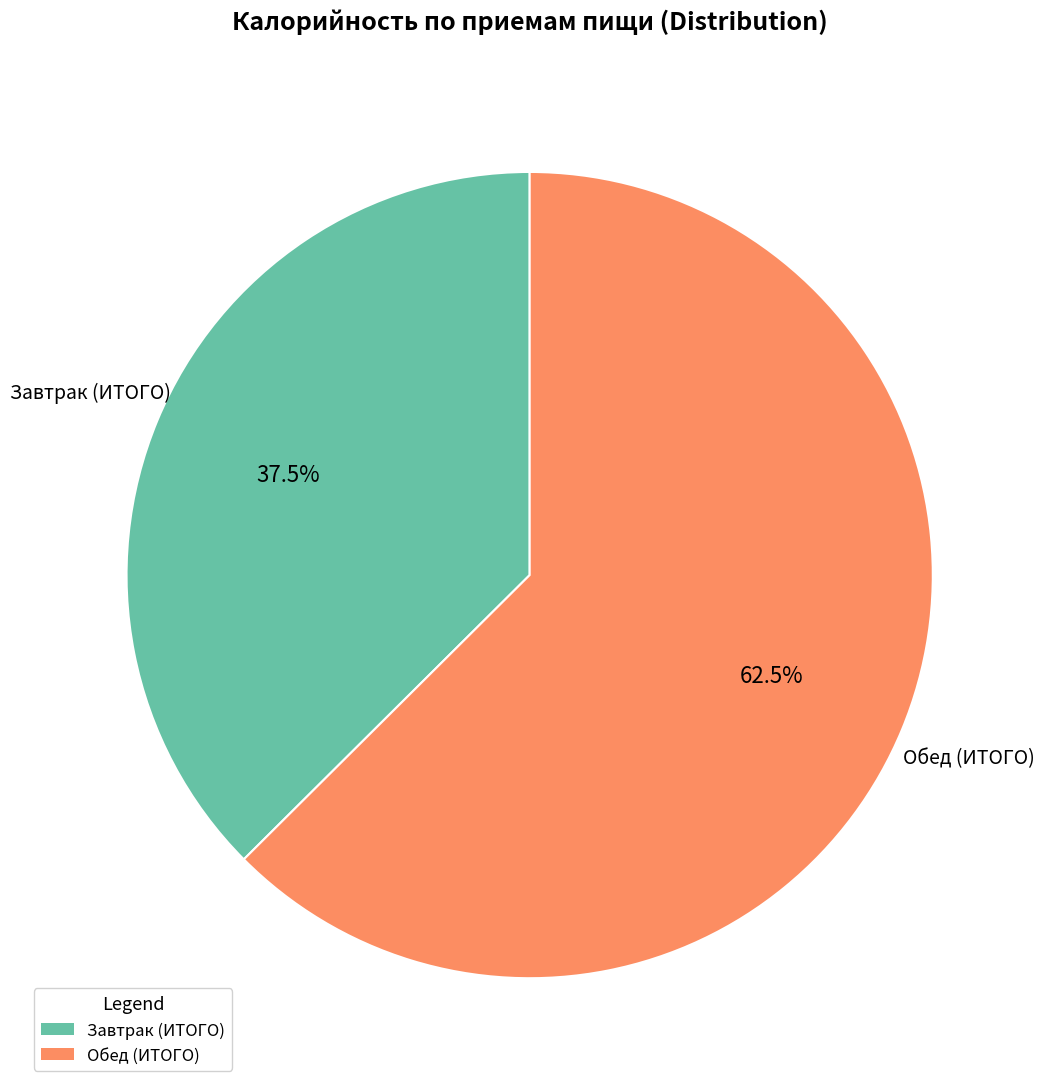

Rank the categories by value from highest to lowest.

Обед (ИТОГО), Завтрак (ИТОГО)